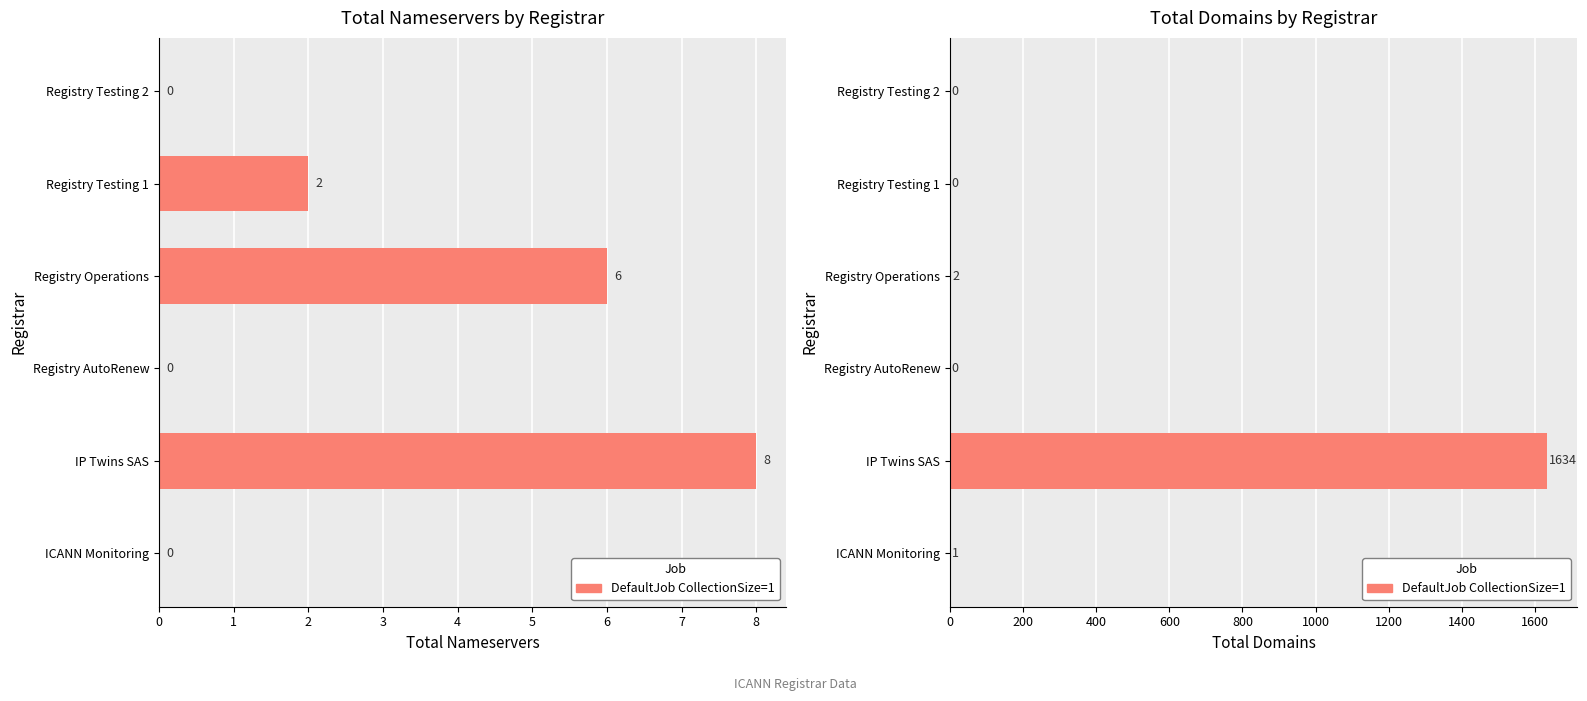

List the labels in order of value, largest first.

IP Twins SAS, Registry Operations, ICANN Monitoring, Registry AutoRenew, Registry Testing 1, Registry Testing 2